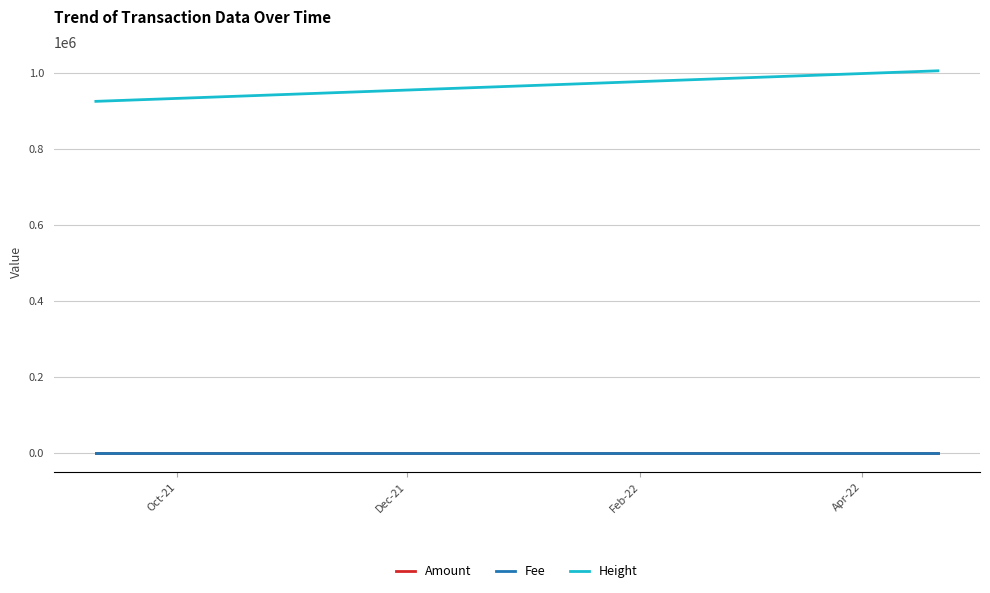

True or false: Height and Amount cross at least once.

False